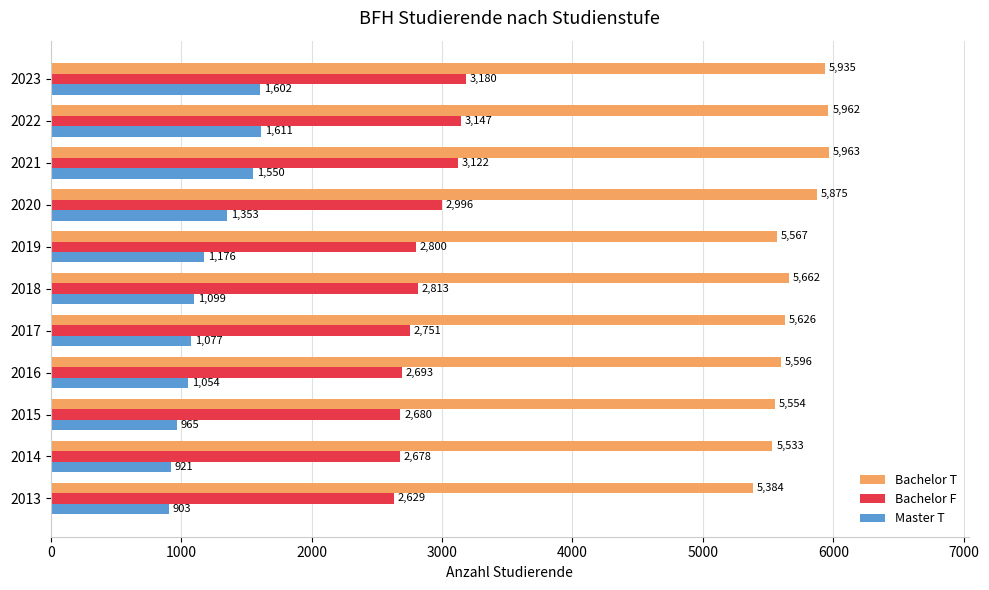

What is the maximum value shown in the chart?

5963